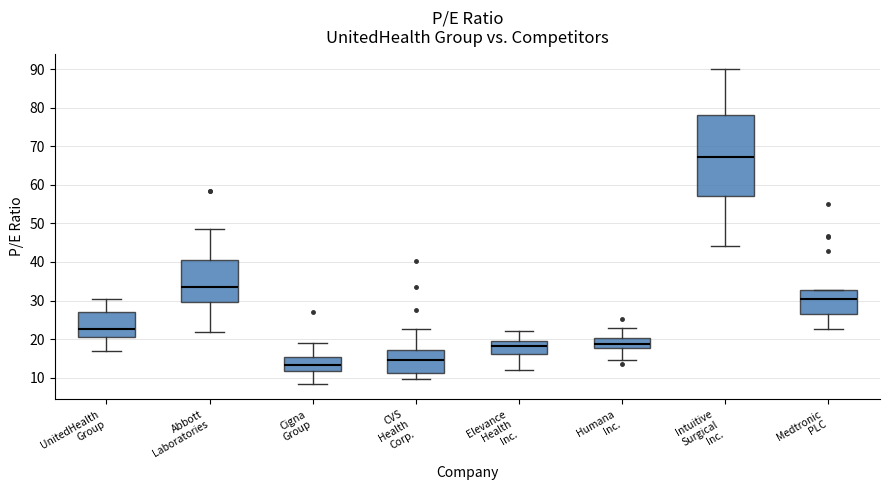

Which box has the lowest median line?

Cigna Group